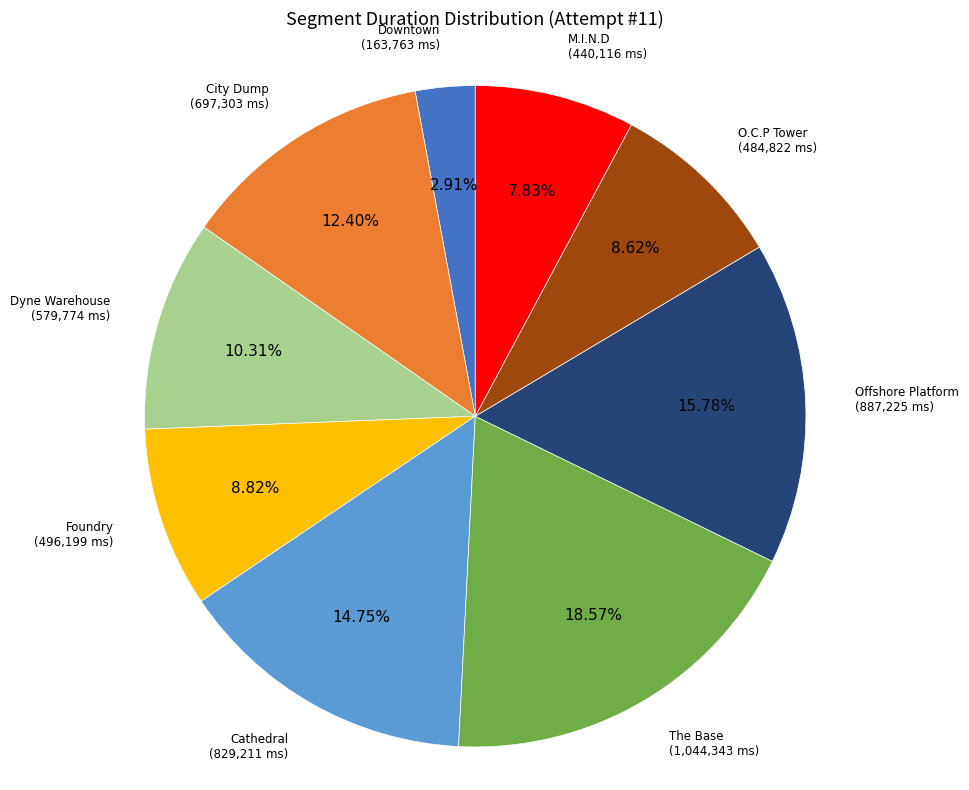

Does any single category account for the majority?

No